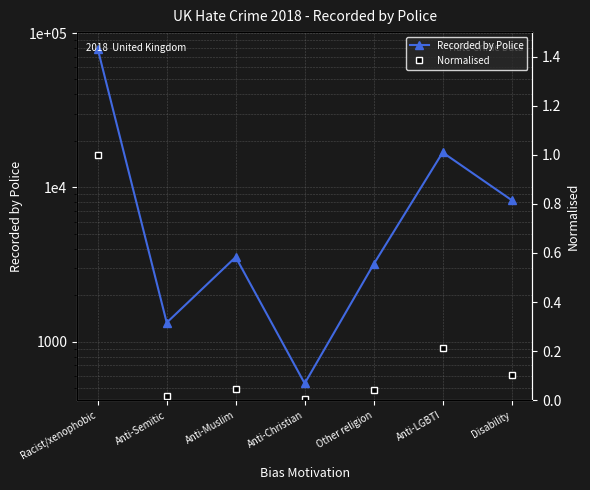

How many interior local peaks does the Normalised series have?

2